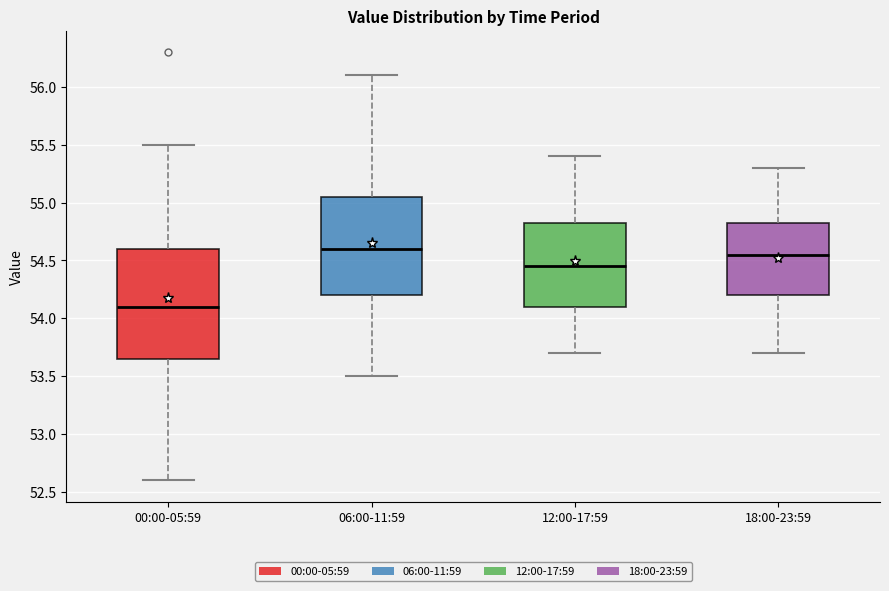

Comparing the boxes themselves (not the whiskers), which one is the tallest?

00:00-05:59